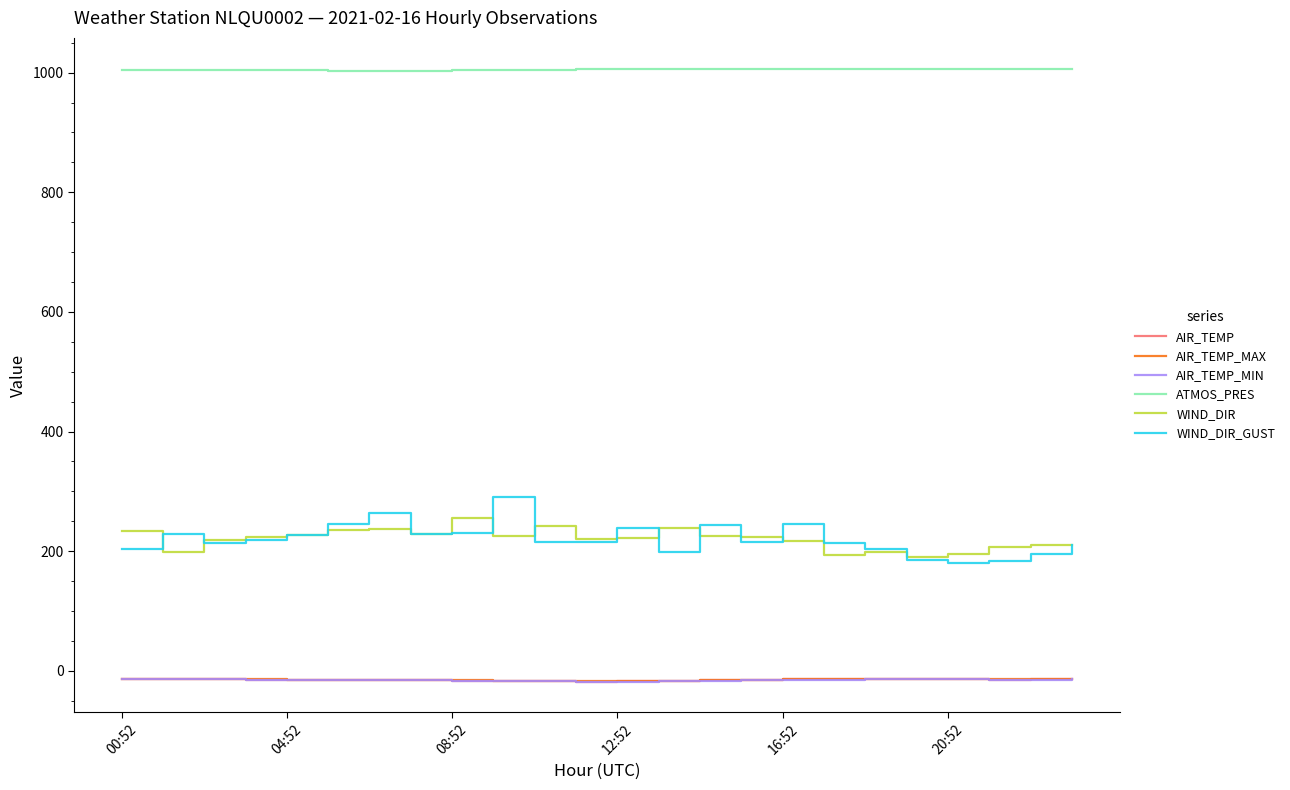

True or false: WIND_DIR_GUST and AIR_TEMP intersect in this chart.

False